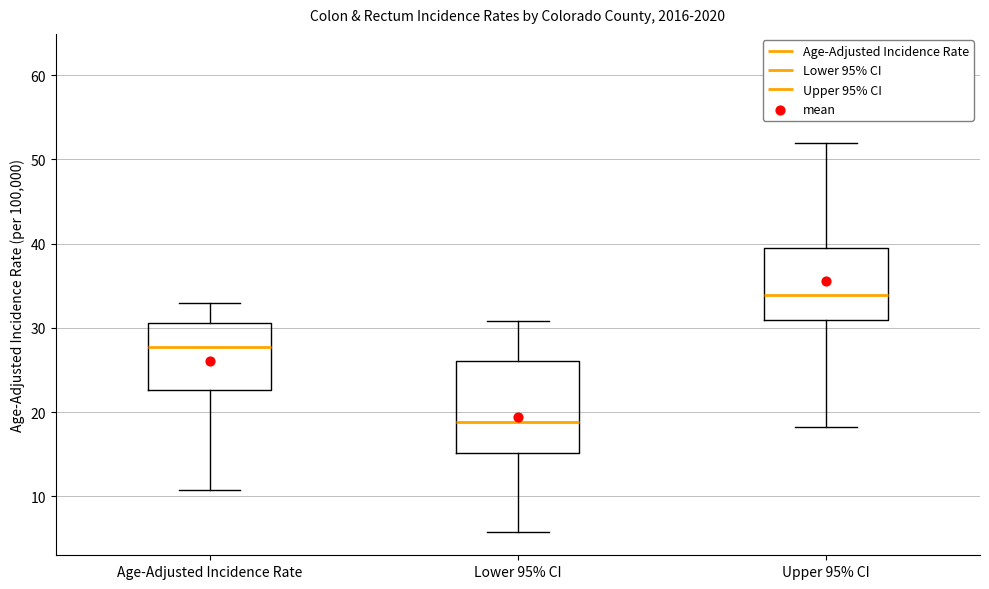

Where does the upper whisker of the box for Upper 95% CI end on the y-axis? The values are not printed on the chart, so give them approximately, as read against the axis.

52